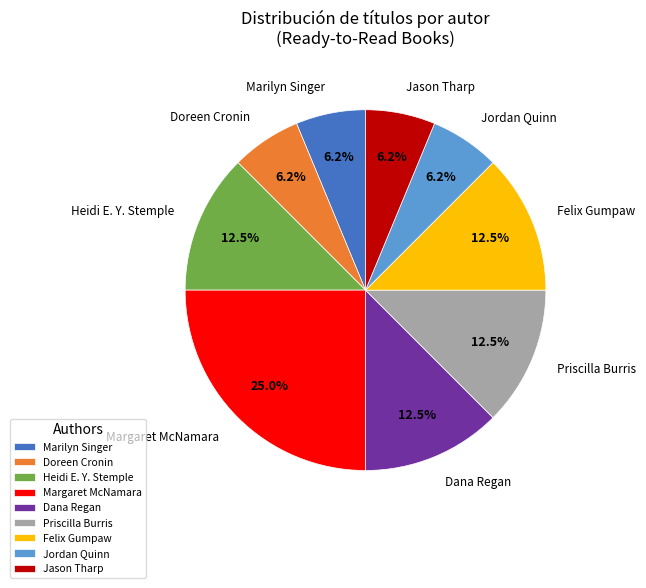

Which has a higher value, Marilyn Singer or Heidi E. Y. Stemple?

Heidi E. Y. Stemple